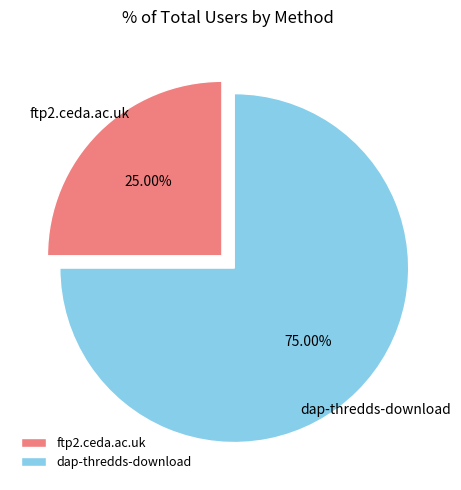

How many segments does this pie chart have?

2